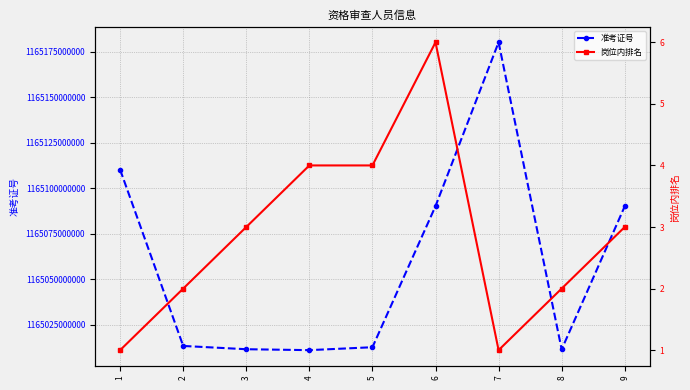

At which label does 岗位内排名 first exceed 3?

4